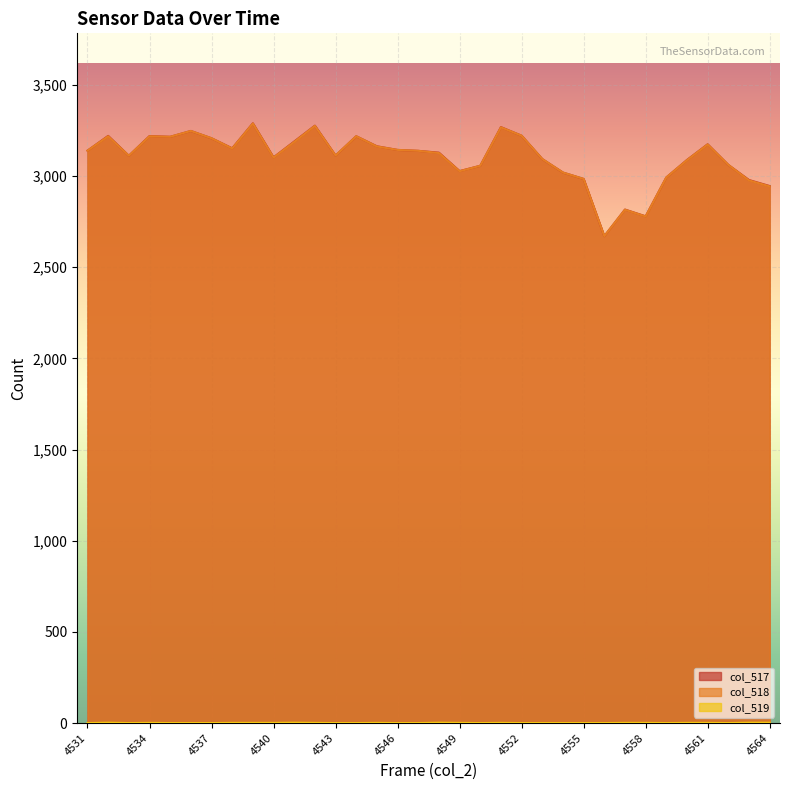

Which category has the highest value in the col_517 series?

4539